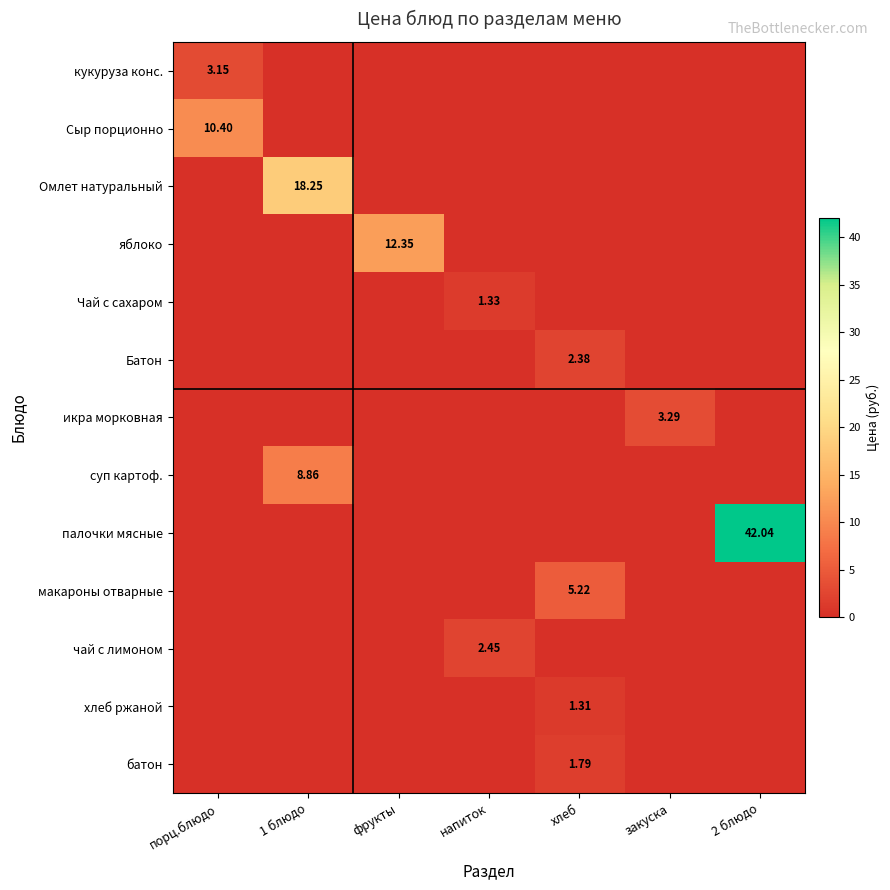

List the series in order of their peak value, highest first.

палочки мясные, Омлет натуральный, яблоко, Сыр порционно, суп картоф., макароны отварные, икра морковная, кукуруза конс., чай с лимоном, Батон, батон, Чай с сахаром, хлеб ржаной